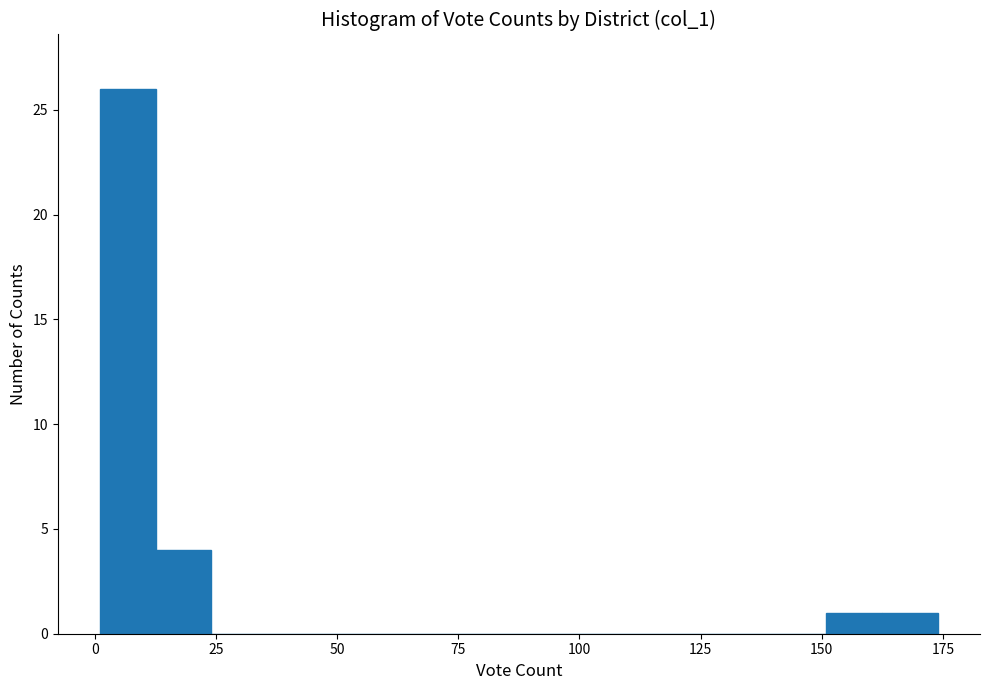

Read against the x-axis, roughly where is the centre of the tallest bar?

5